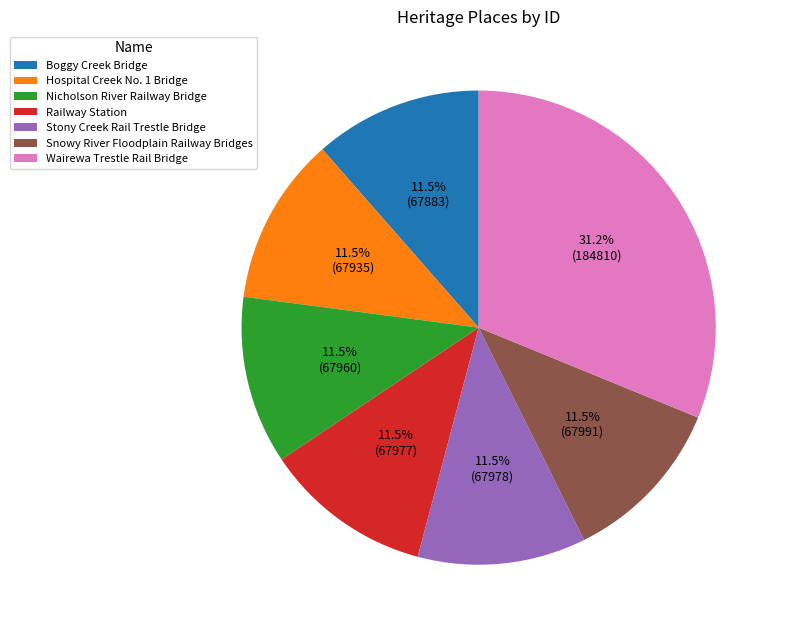

Approximately how many times larger is the value at Railway Station compared to Hospital Creek No. 1 Bridge?

1.0